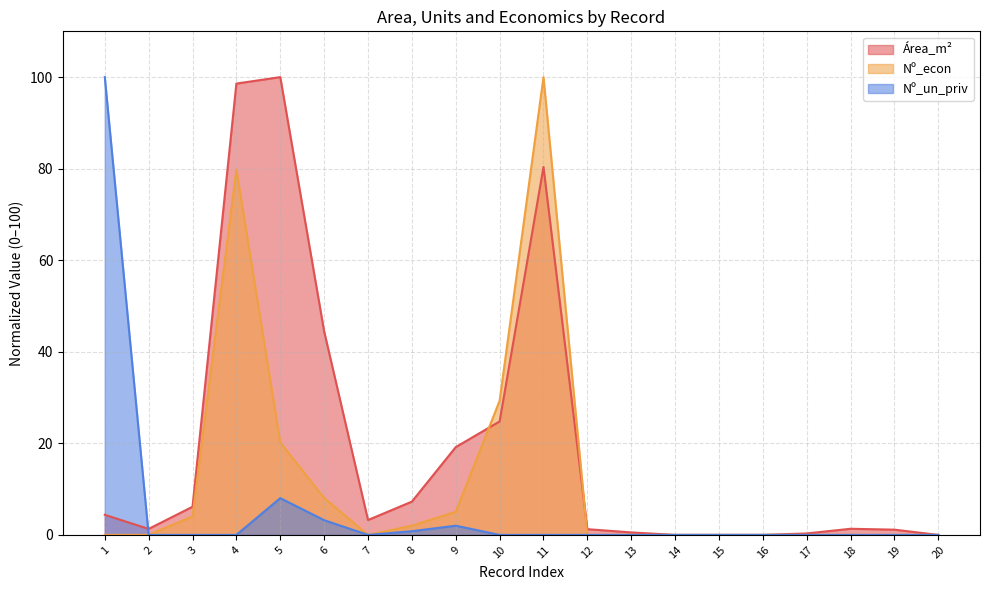

True or false: Nº_un_priv and Nº_econ cross at least once.

False